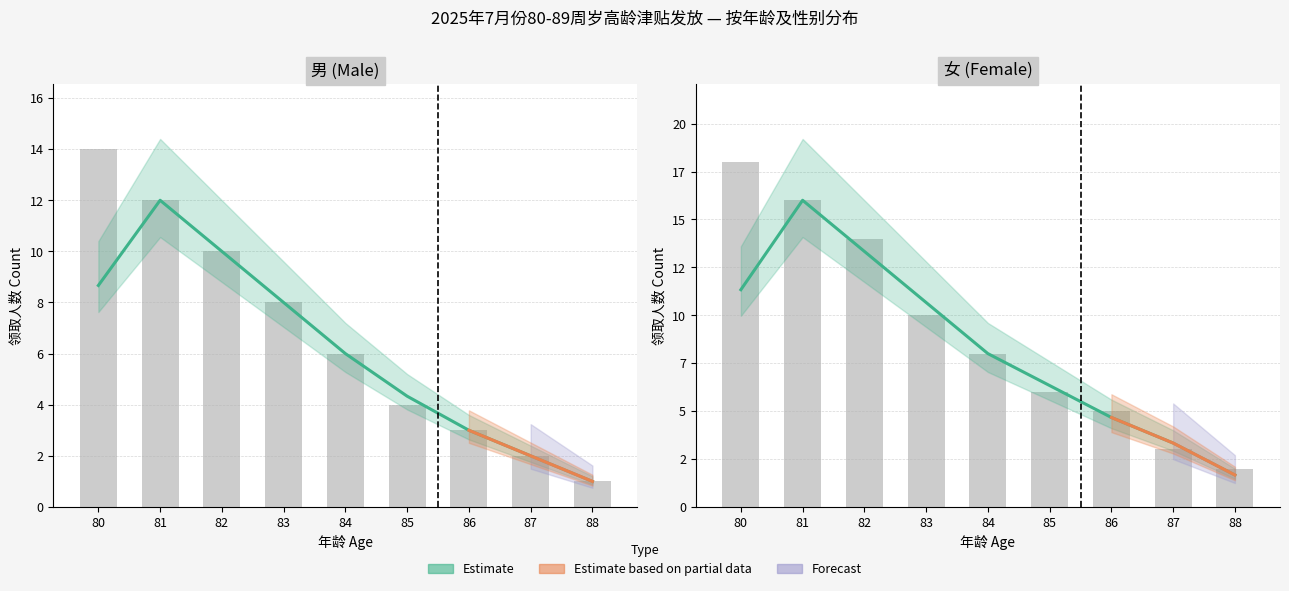

List the labels in order of 女 (Female) value, smallest first.

88, 87, 86, 85, 84, 83, 82, 81, 80